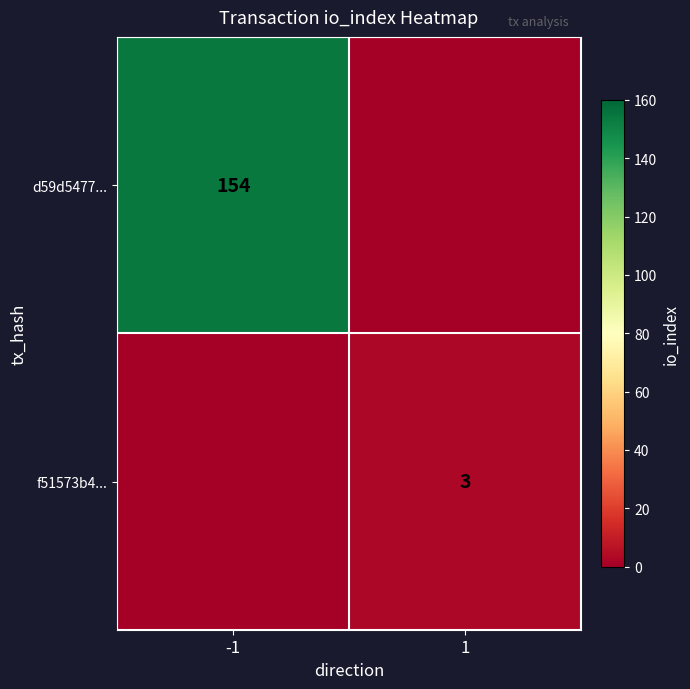

True or false: d59d5477... has a value of 251 at -1.

False